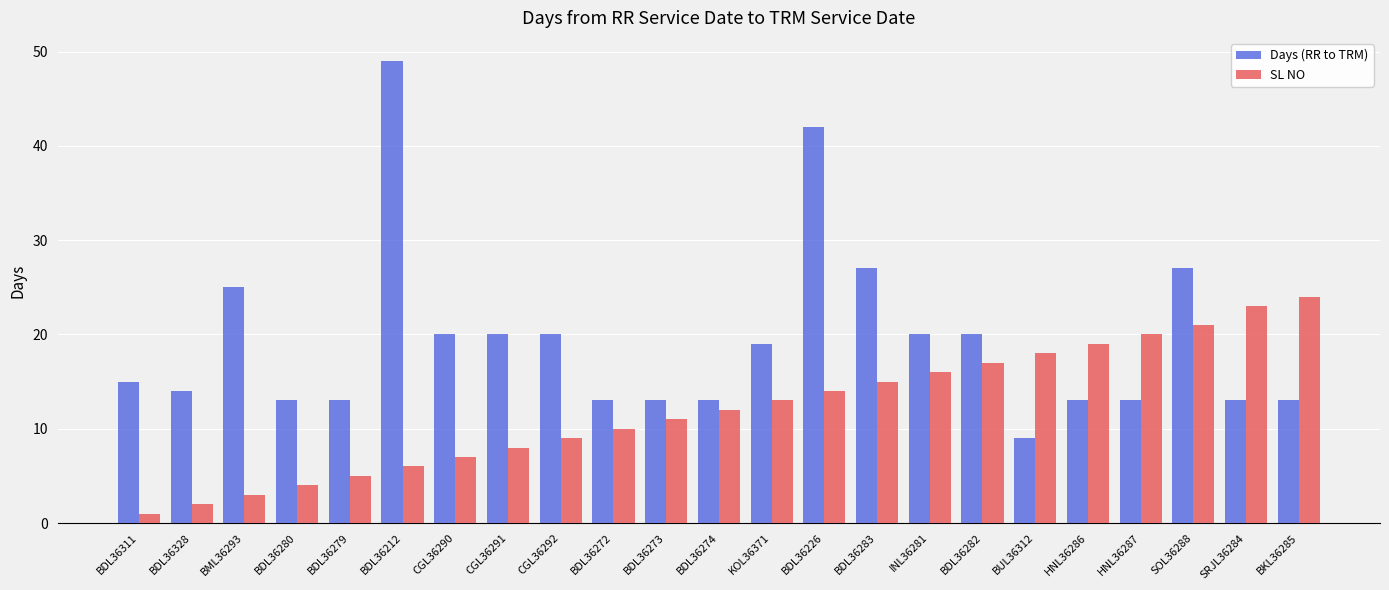

What is the sum of all SL NO values?

278